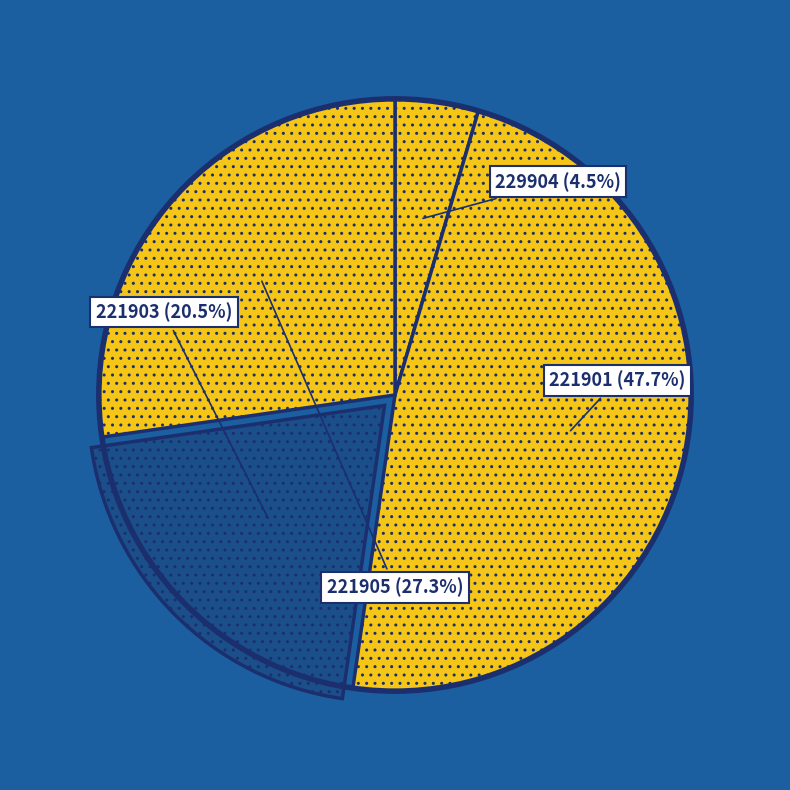

How many segments does this pie chart have?

4